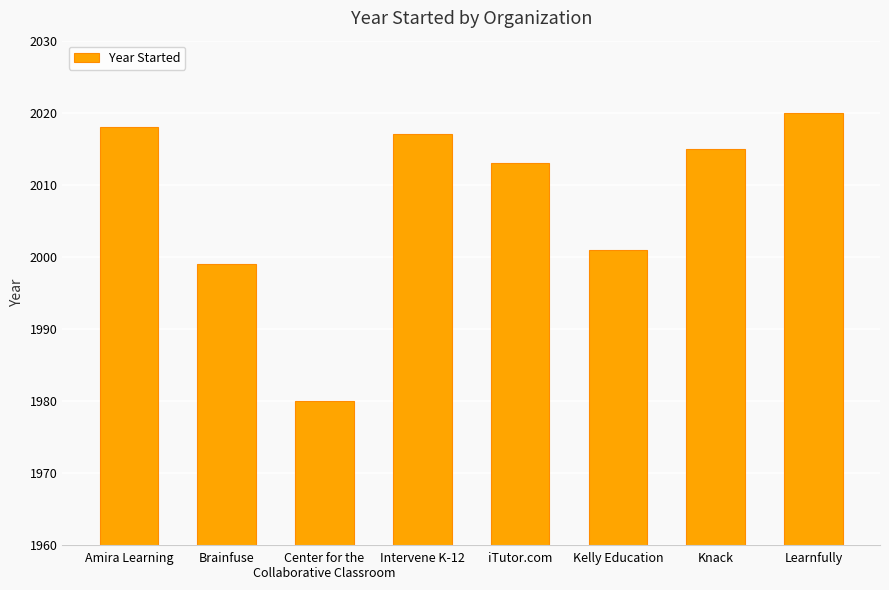

Read the value at Intervene K-12, to the nearest 5.

2015